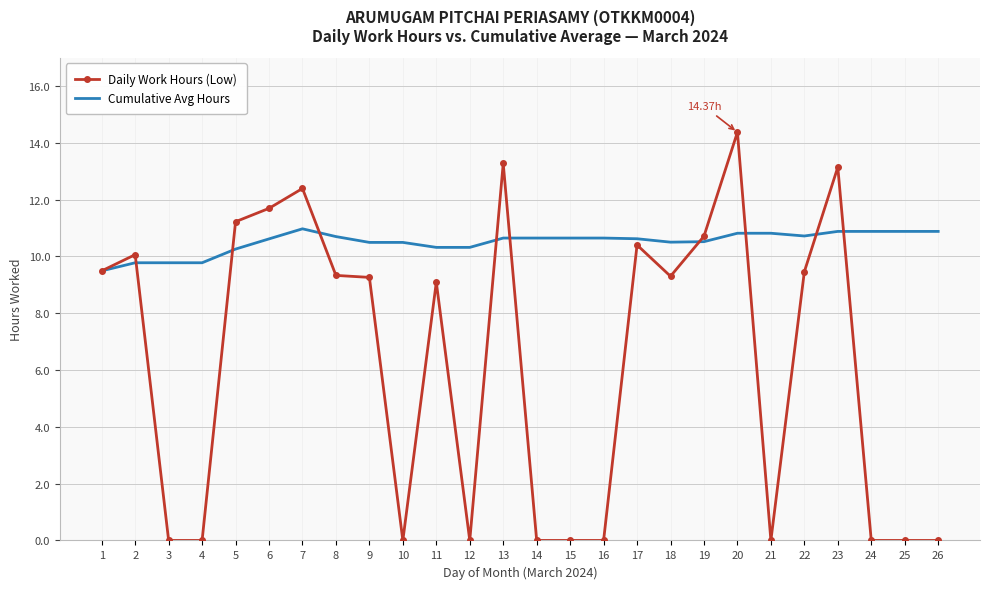

Rank the series by their maximum value, from lowest to highest.

Cumulative Avg Hours, Daily Work Hours (Low)